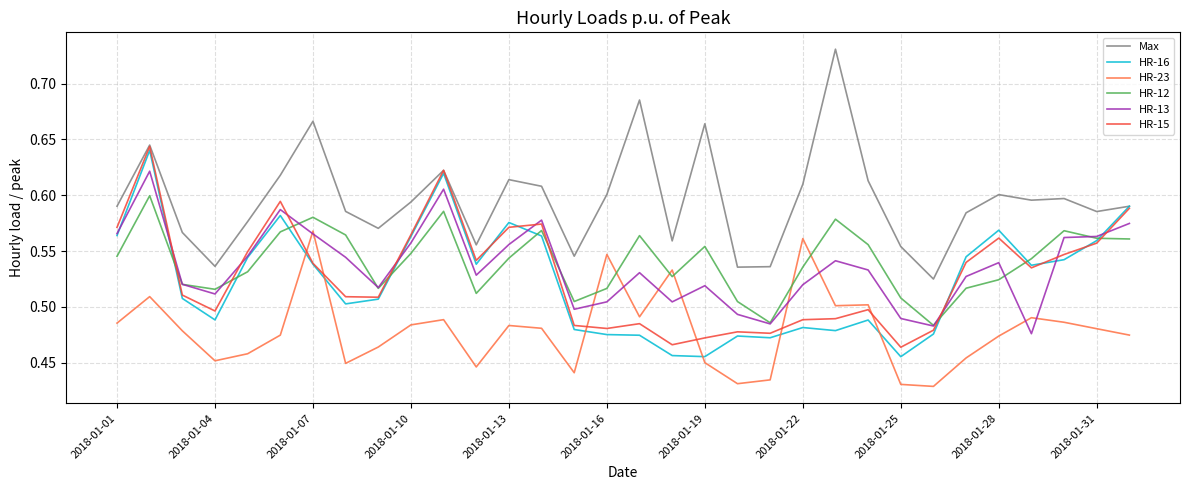

How many intersections are there between HR-23 and HR-16?

6